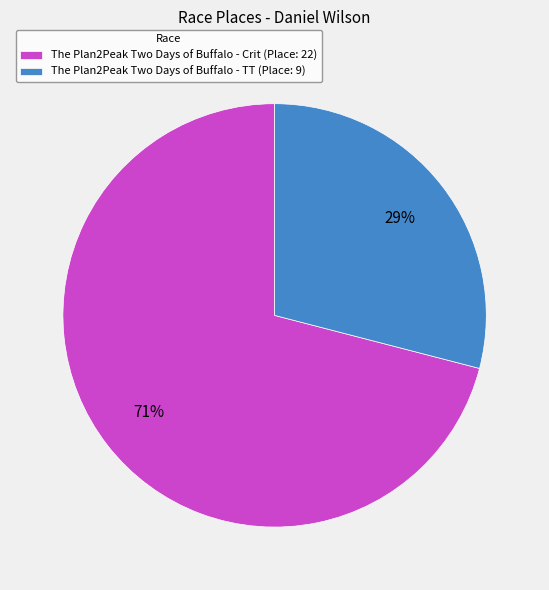

To the nearest percent, what percentage of the pie is The Plan2Peak Two Days of Buffalo - TT?

29%